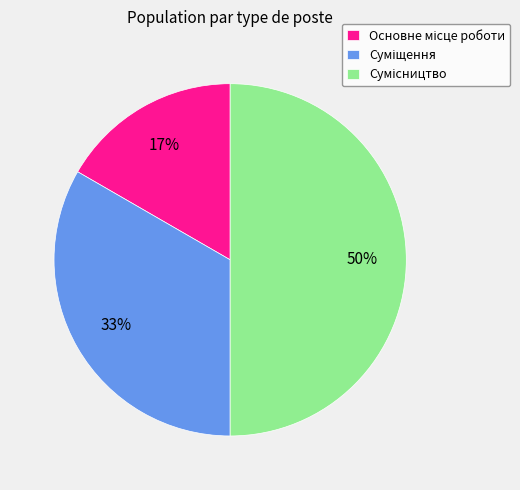

How many slices are in this pie chart?

3